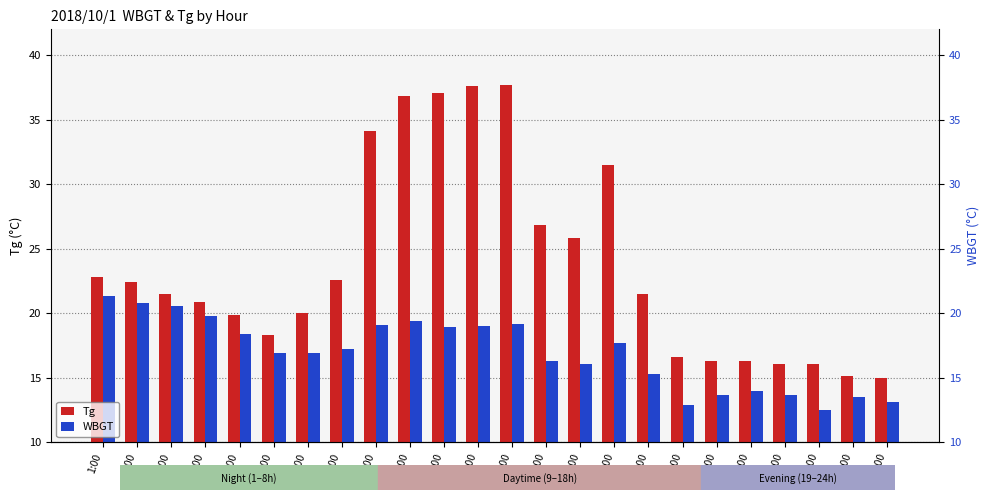

Reading left to right, transcribe all the data shown in this chart.

Tg: 1:00=22.8	2:00=22.4	3:00=21.5	4:00=20.9	5:00=19.9	6:00=18.3	7:00=20.0	8:00=22.6	9:00=34.1	10:00=36.8	11:00=37.1	12:00=37.6	13:00=37.7	14:00=26.8	15:00=25.8	16:00=31.5	17:00=21.5	18:00=16.6	19:00=16.3	20:00=16.3	21:00=16.1	22:00=16.1	23:00=15.1	24:00=15.0
WBGT: 1:00=21.3	2:00=20.8	3:00=20.6	4:00=19.8	5:00=18.4	6:00=16.9	7:00=16.9	8:00=17.2	9:00=19.1	10:00=19.4	11:00=18.9	12:00=19.0	13:00=19.2	14:00=16.3	15:00=16.1	16:00=17.7	17:00=15.3	18:00=12.9	19:00=13.7	20:00=14.0	21:00=13.7	22:00=12.5	23:00=13.5	24:00=13.1